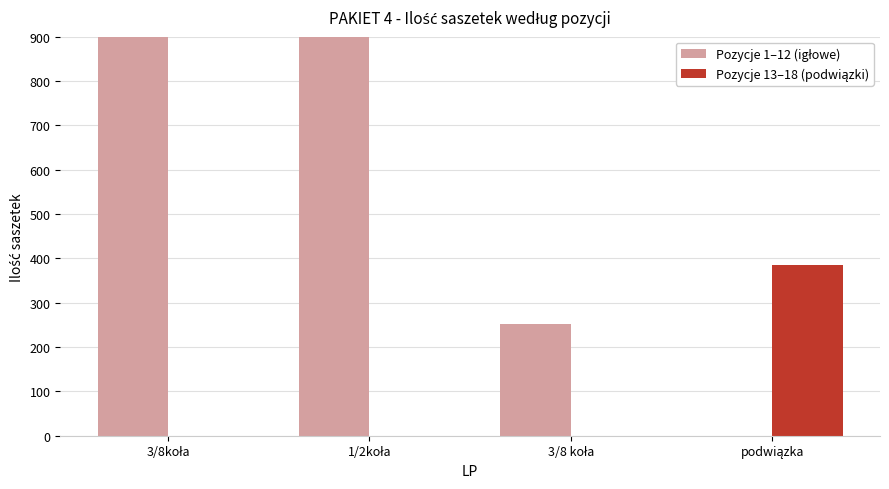

How many positive values does the Pozycje 1–12 (igłowe) series have?

3